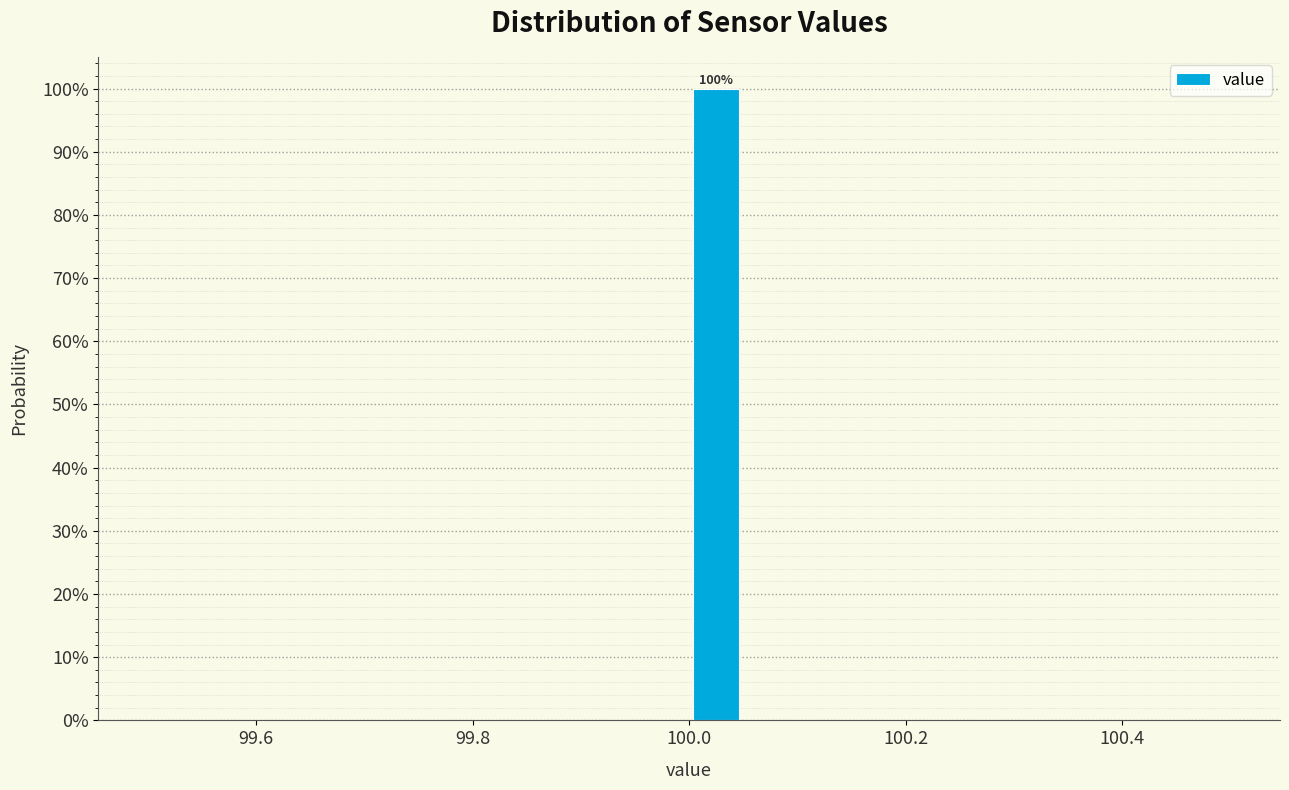

Read against the x-axis, roughly where is the centre of the tallest bar?

100.02